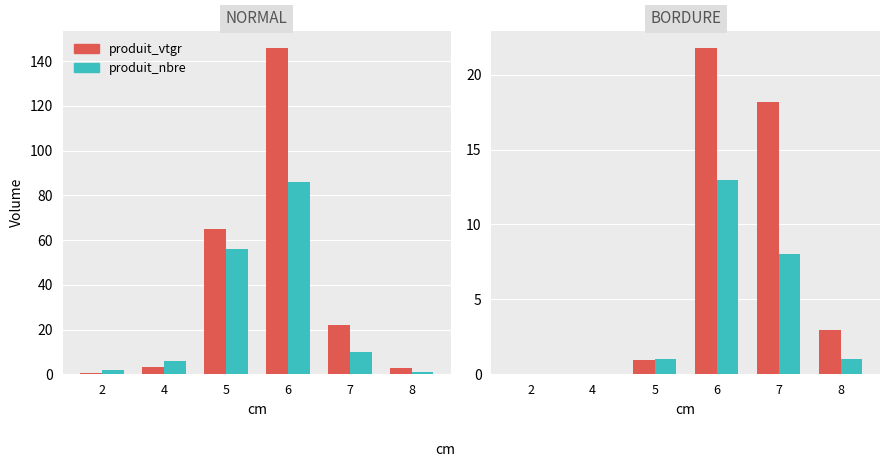

At 5, list the series in order from largest to smallest.

produit_nbre, produit_vtgr